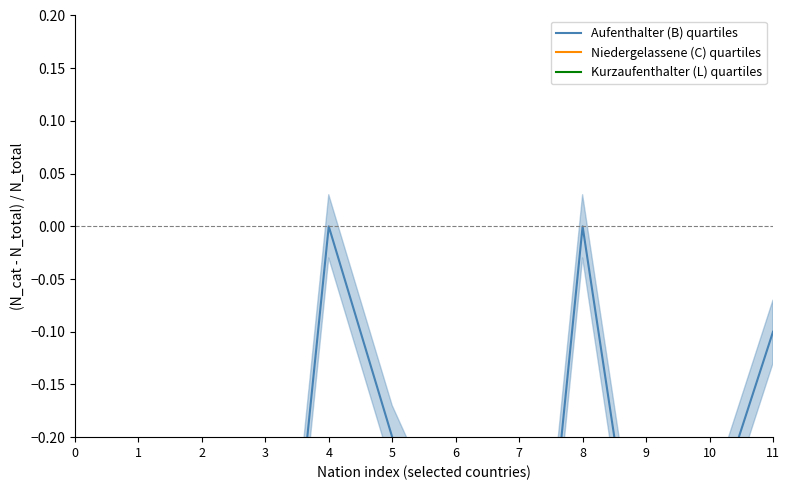

How many data points does each series have?

12